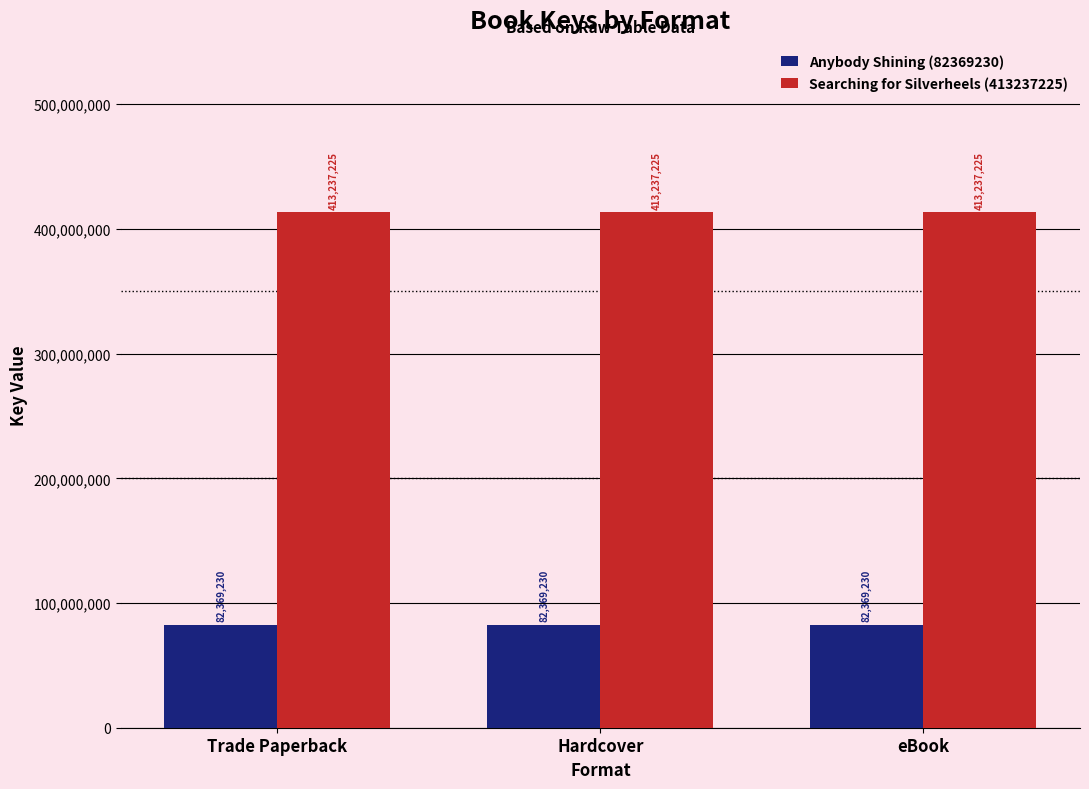

What is the label of the 2nd bar from the right?

Hardcover